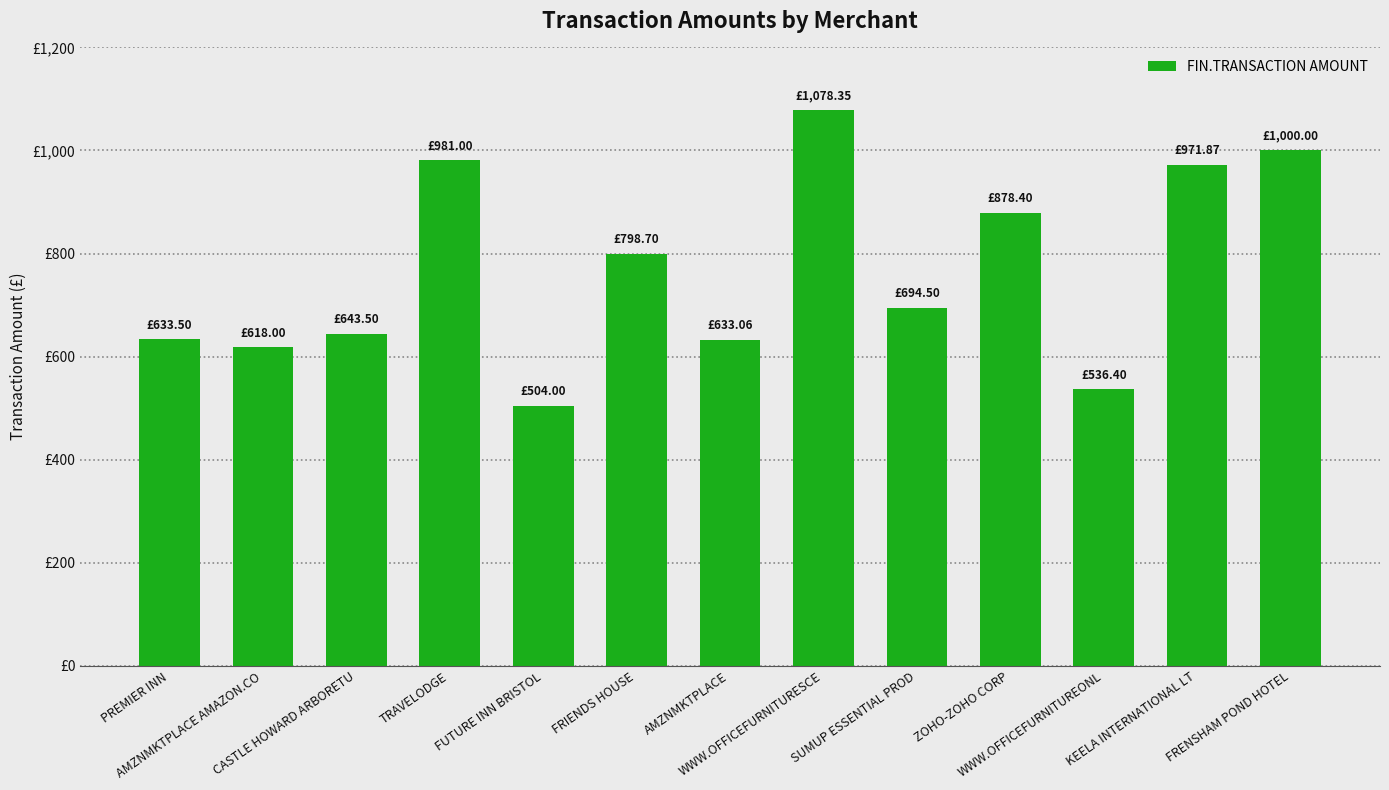

What is the change in value from CASTLE HOWARD ARBORETU to FRENSHAM POND HOTEL?

+356.5